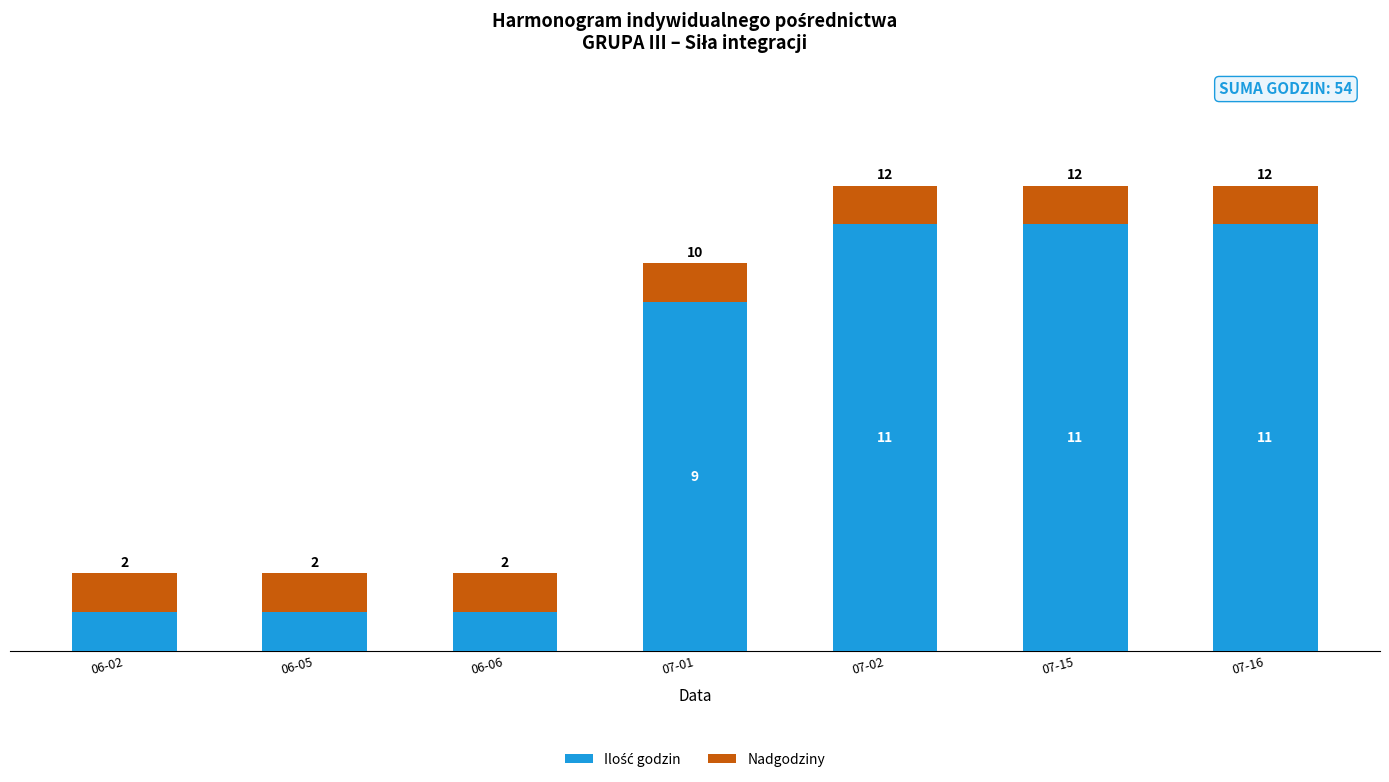

What is the total value across all series at 07-15?

12